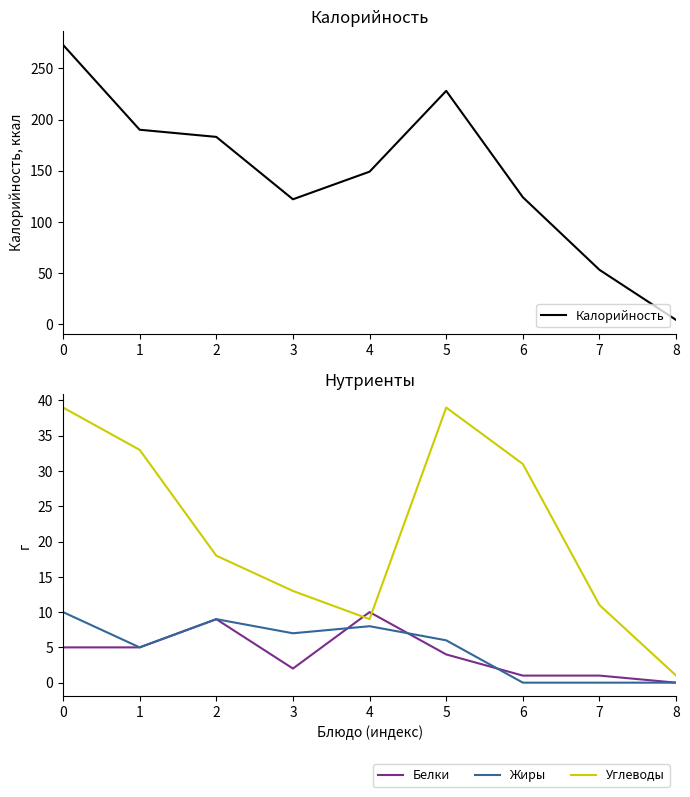

Reading left to right, extract all data points from this chart.

Калорийность: 273	190	183	122	149	228	124	53	4
Белки: 5	5	9	2	10	4	1	1	0
Жиры: 10	5	9	7	8	6	0	0	0
Углеводы: 39	33	18	13	9	39	31	11	1